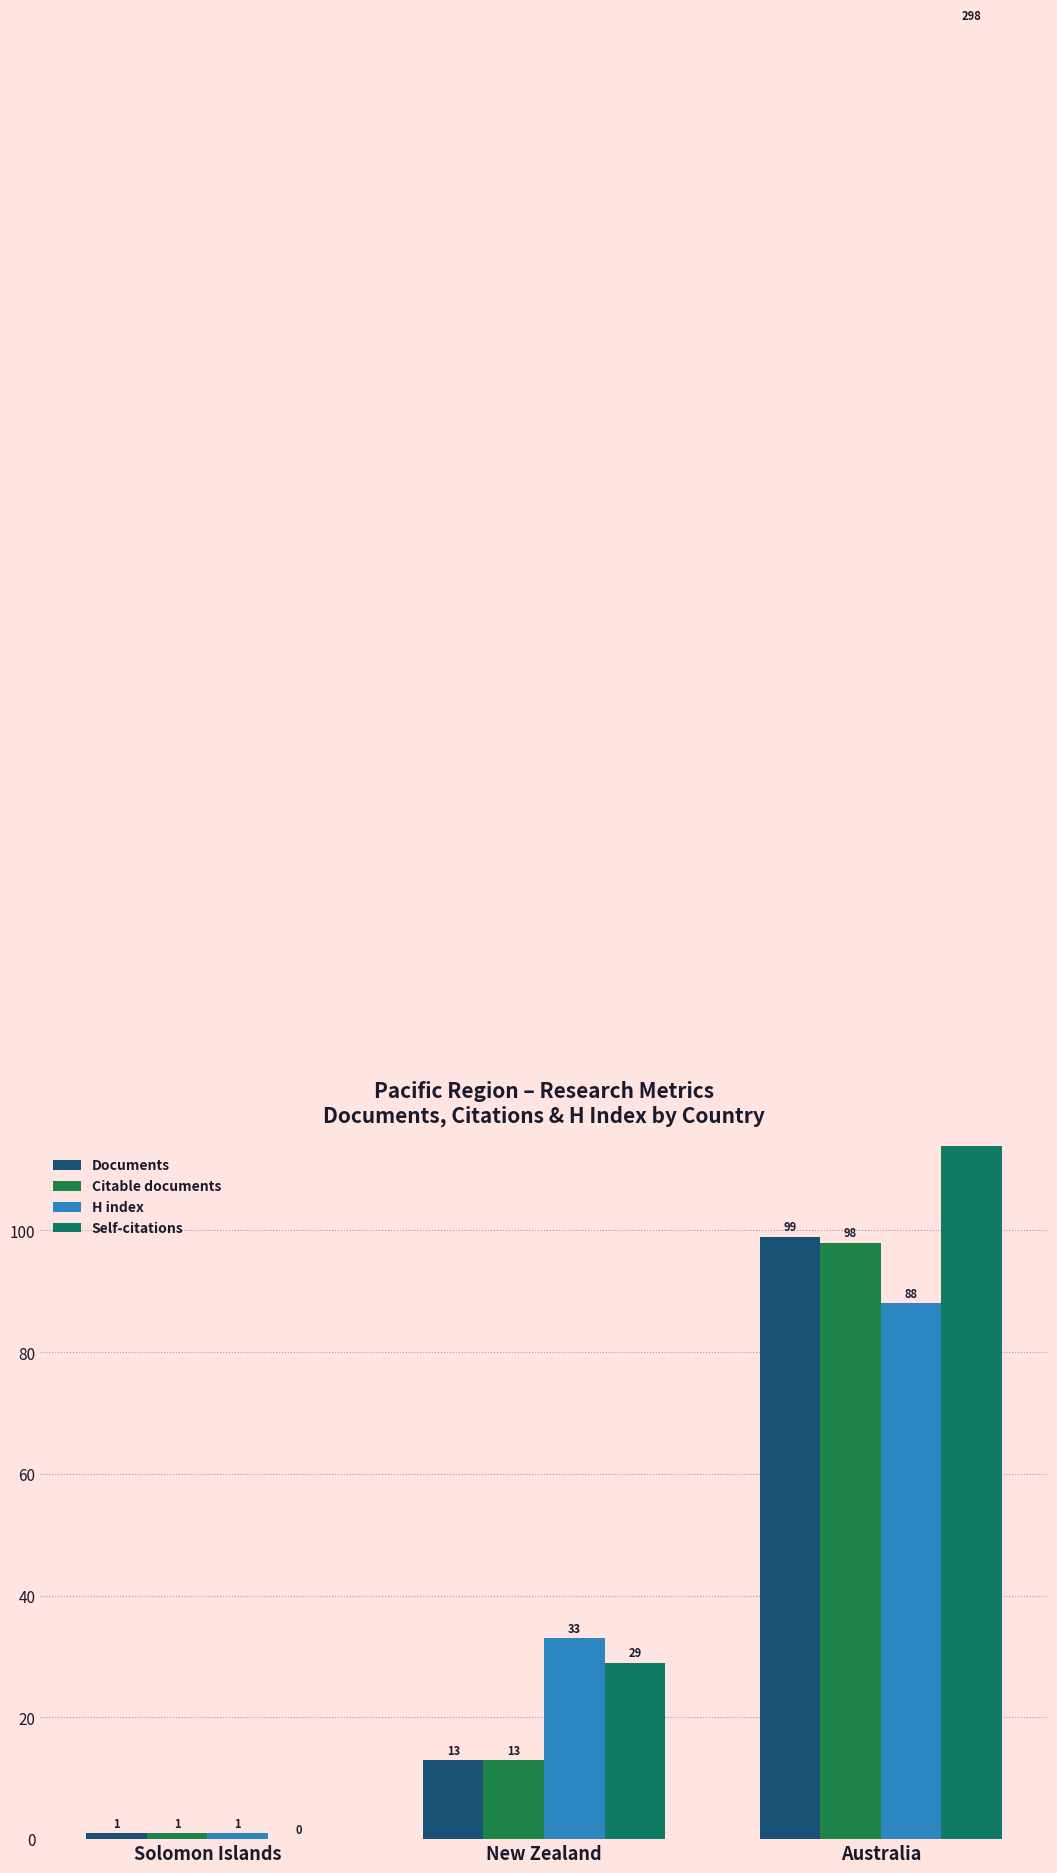

List the series in order of their peak value, lowest first.

H index, Citable documents, Documents, Self-citations